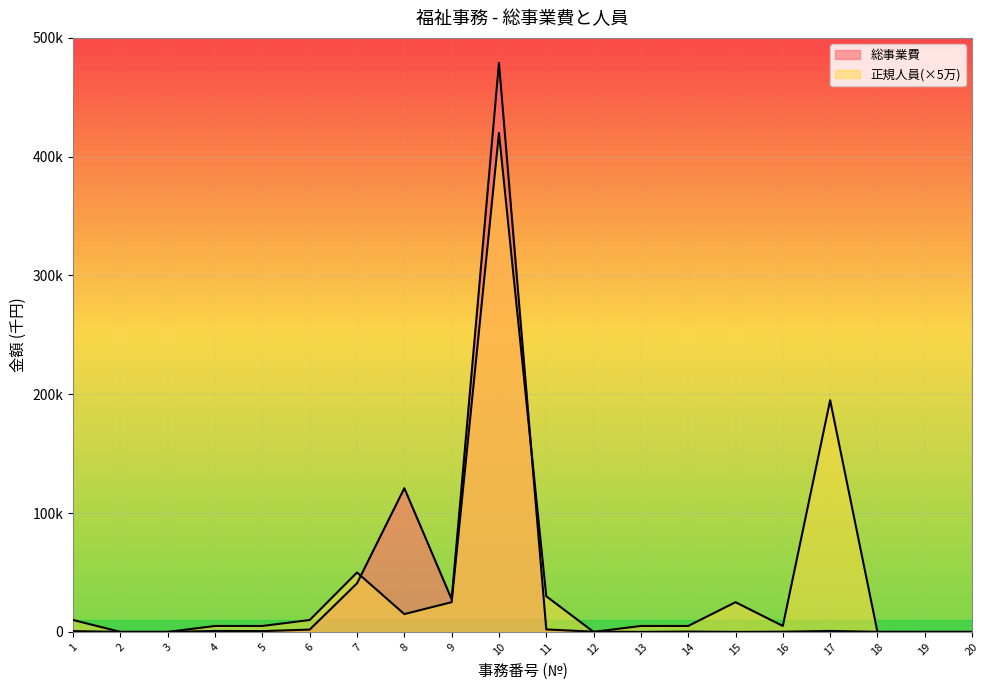

In 総事業費, how many points are higher than both neighbors (excluding endpoints)?

5